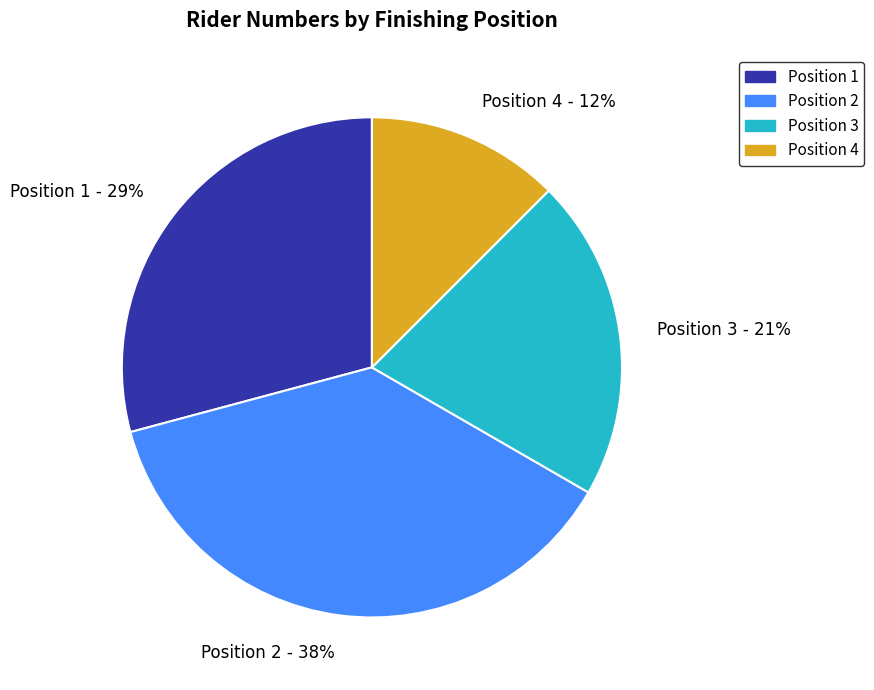

Is there a majority slice in this chart?

No